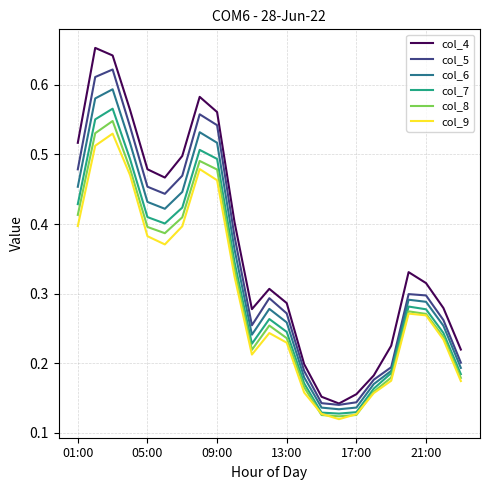

Count the col_8 values in the range 0 to 1.

23